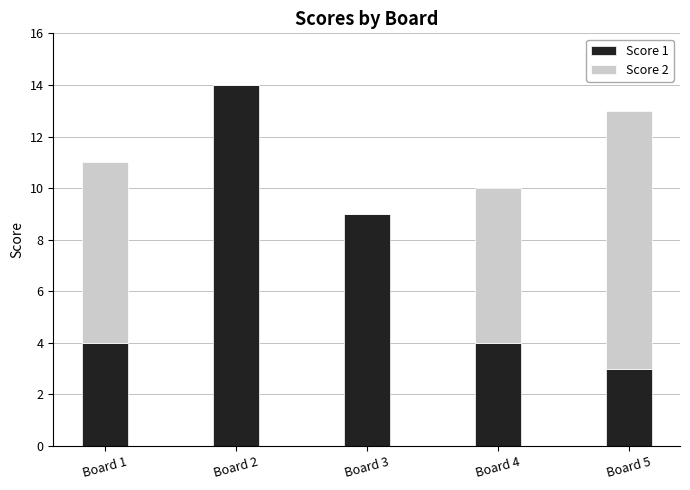

The value of Score 1 at Board 3 is 9. True or false?

True